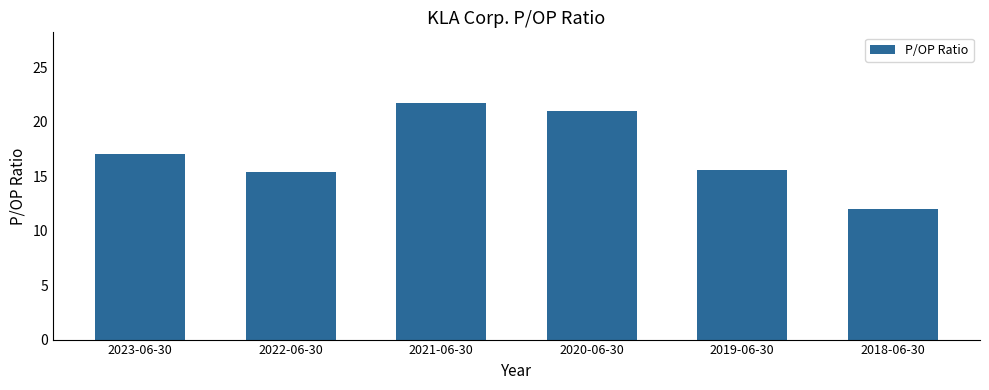

Between 2020-06-30 and 2018-06-30, which is larger?

2020-06-30